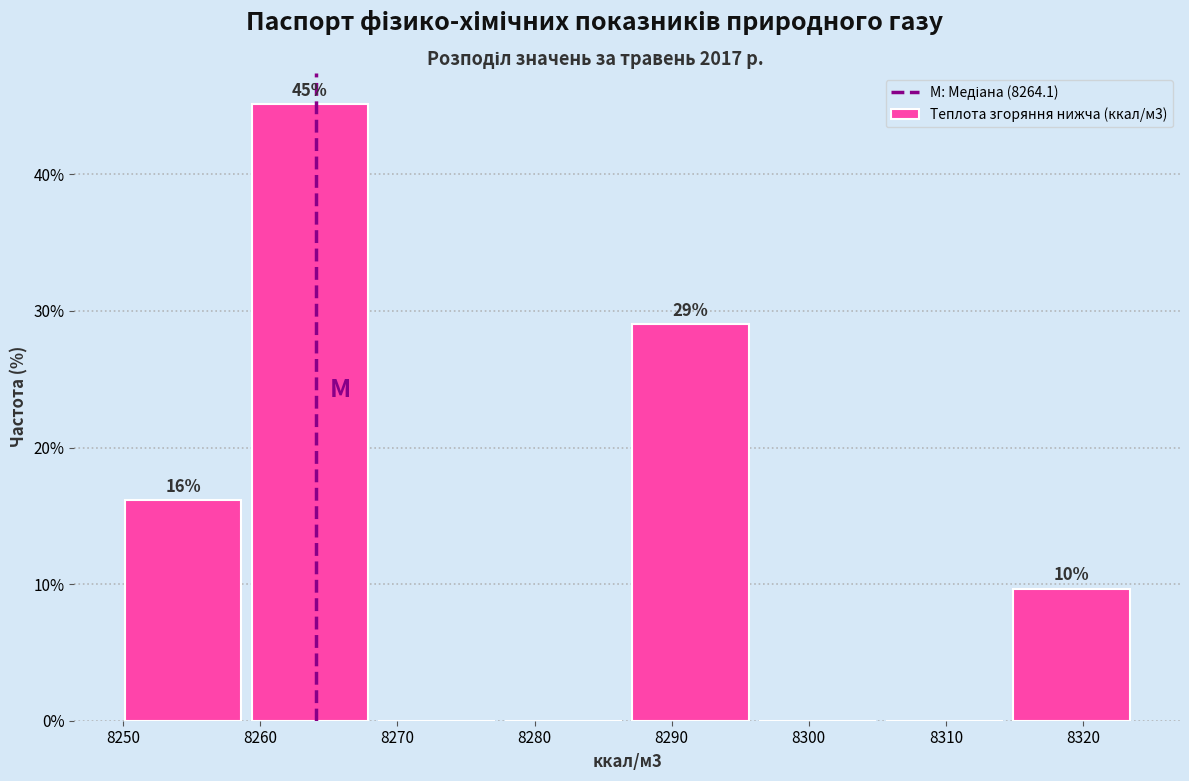

Which range on the x-axis has the tallest bar?

8259 to 8268